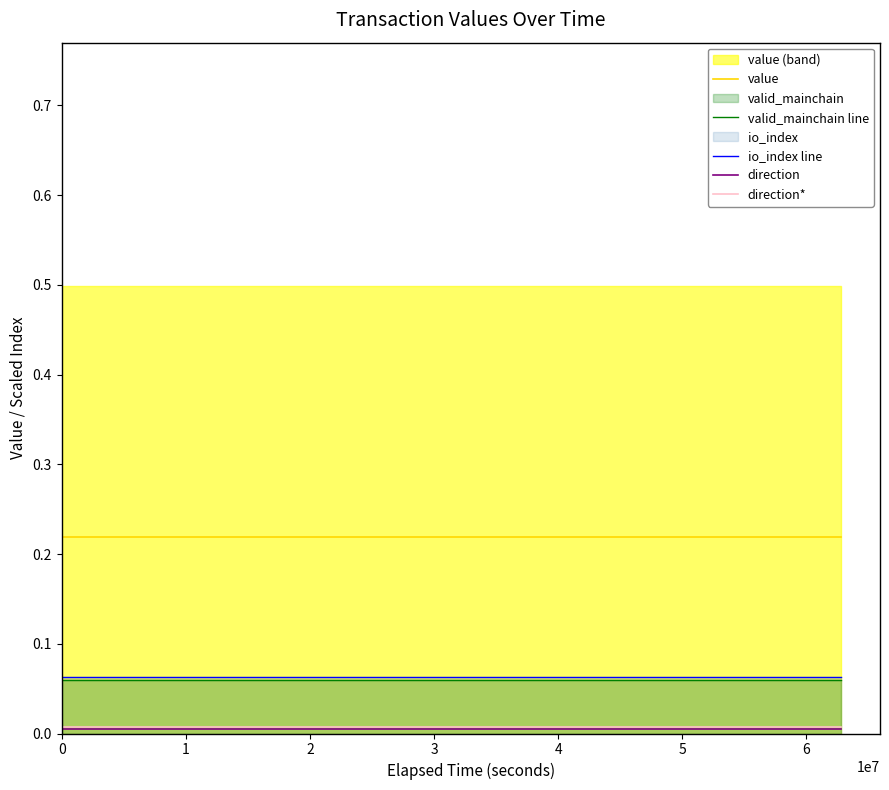

True or false: io_index line and value cross at least once.

False